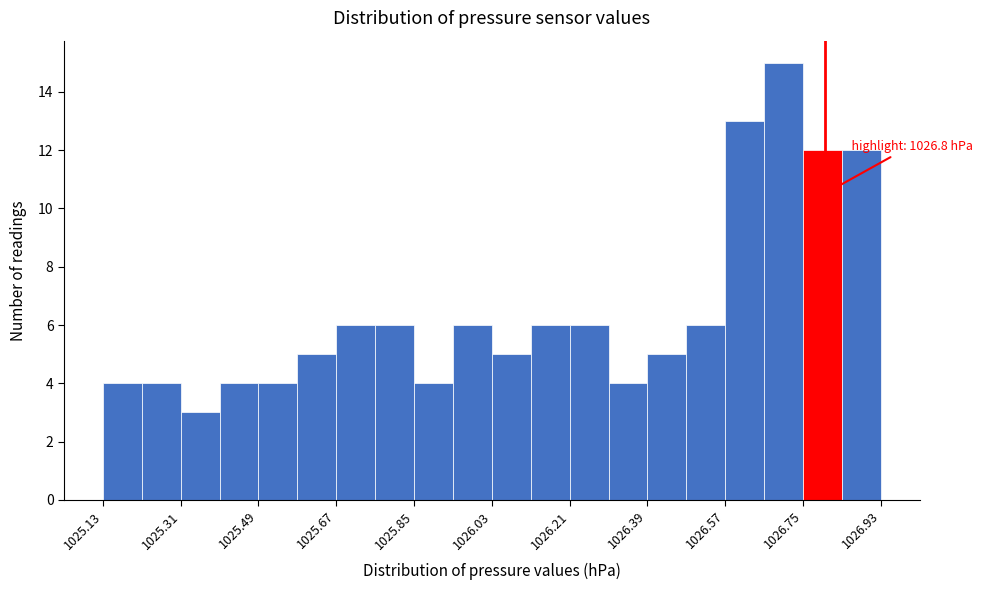

Which range on the x-axis has the tallest bar?

1026.66 to 1026.75